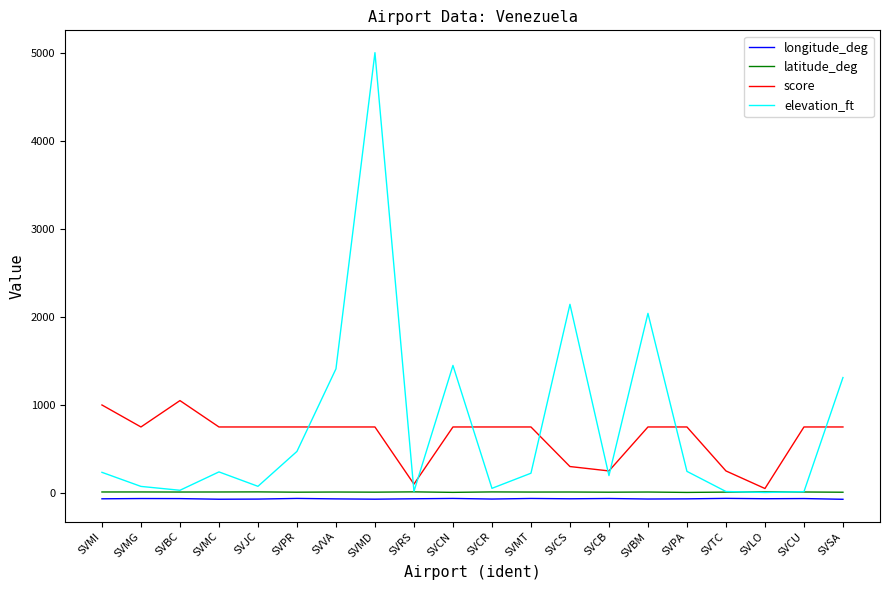

The latitude_deg series shows 9.7 at SVMT. True or false?

True